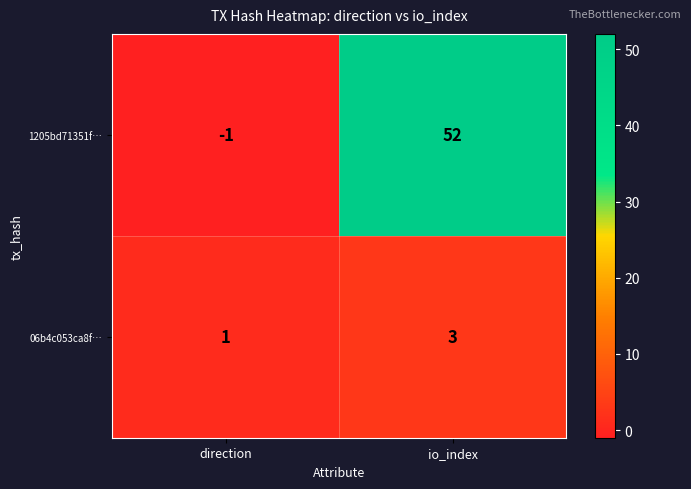

True or false: 06b4c053ca8f… has a value of 5 at io_index.

False